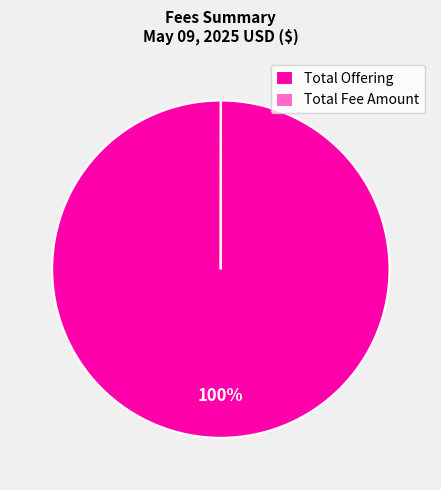

To the nearest percent, what is the difference between the largest and smallest slice percentages?

100%